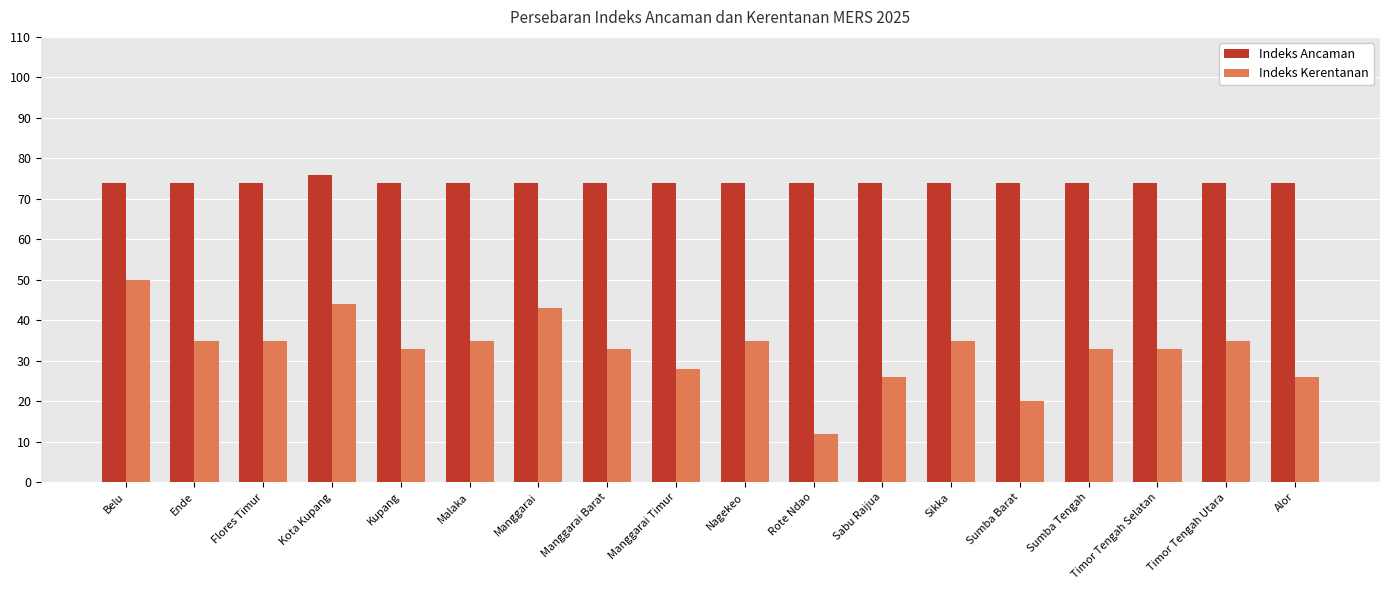

Is the value of Indeks Ancaman at Sikka greater than the value of Indeks Kerentanan at Sikka?

Yes